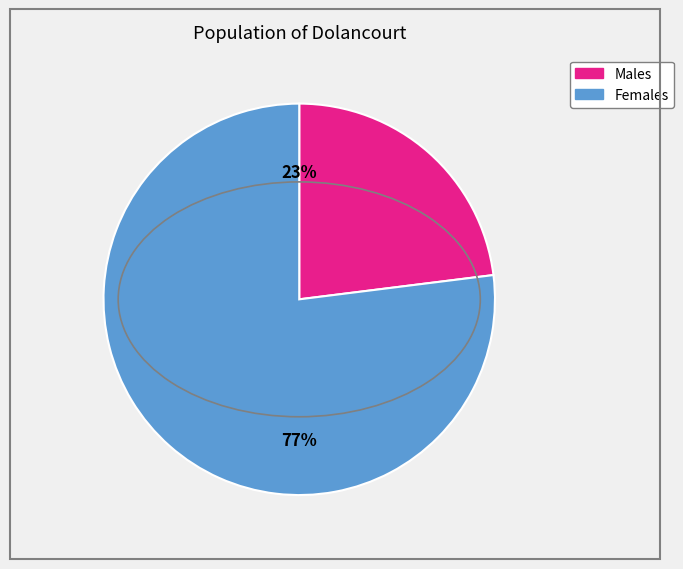

How many slices are in this pie chart?

2